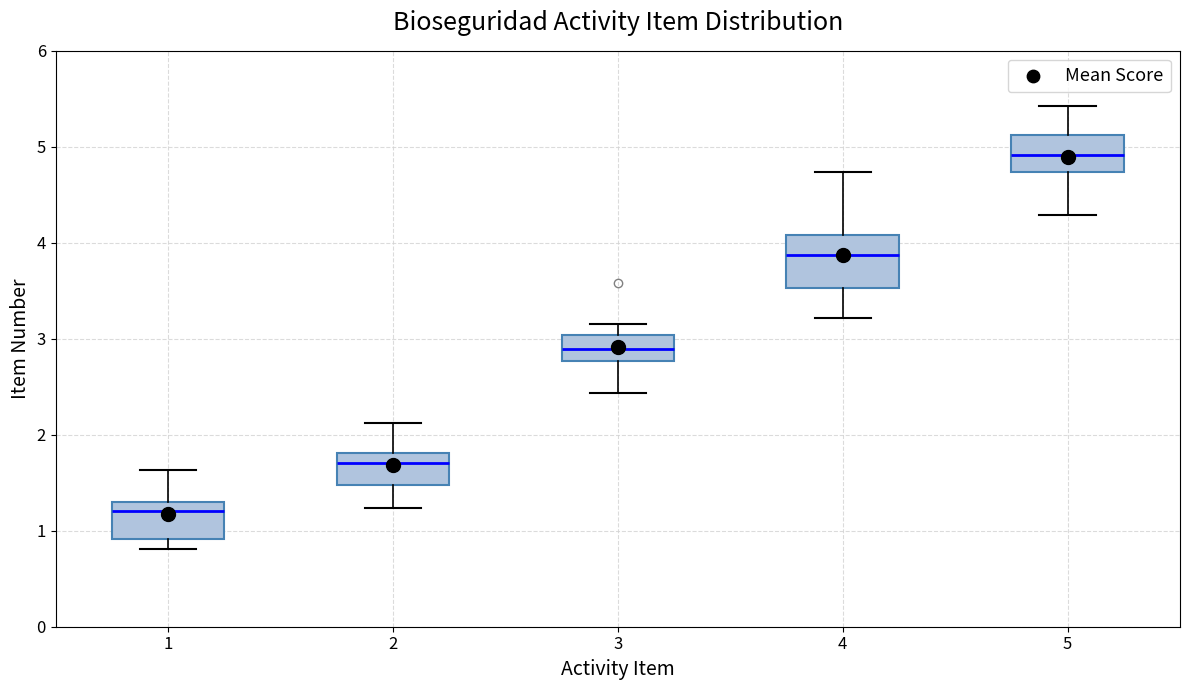

Comparing the boxes themselves (not the whiskers), which one is the tallest?

4